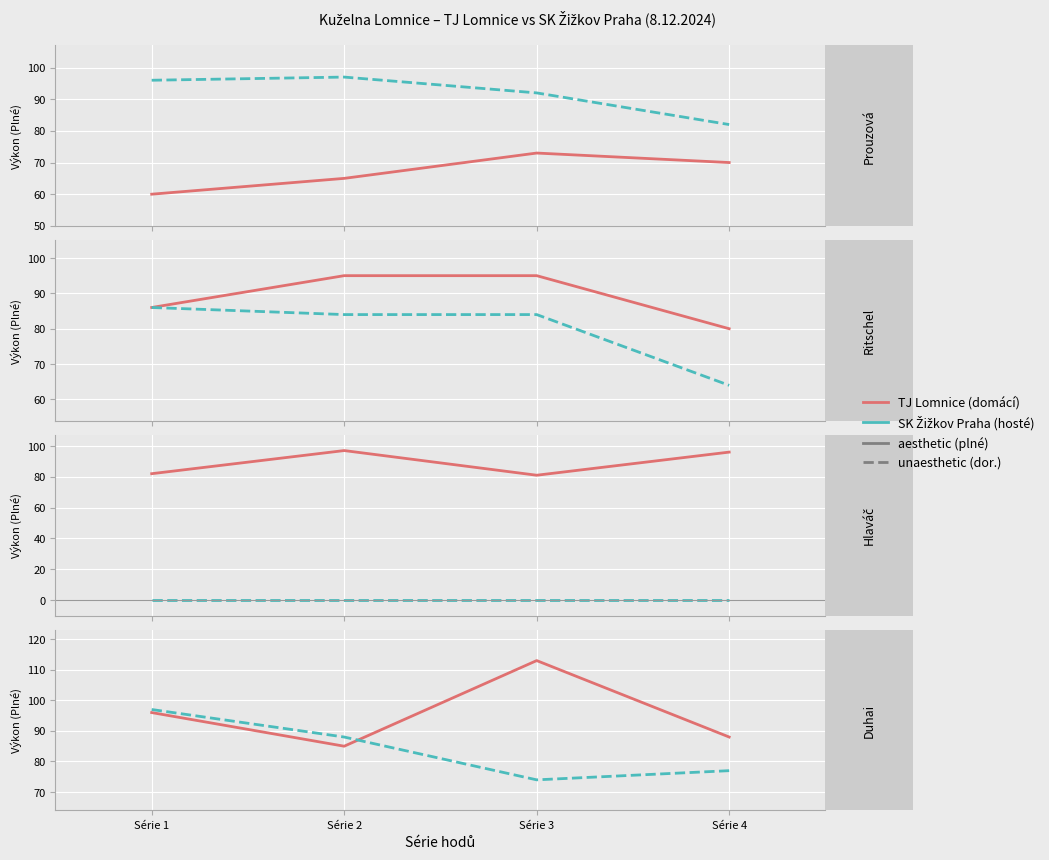

Which series has the largest total across all categories?

domácí (TJ Lomnice)